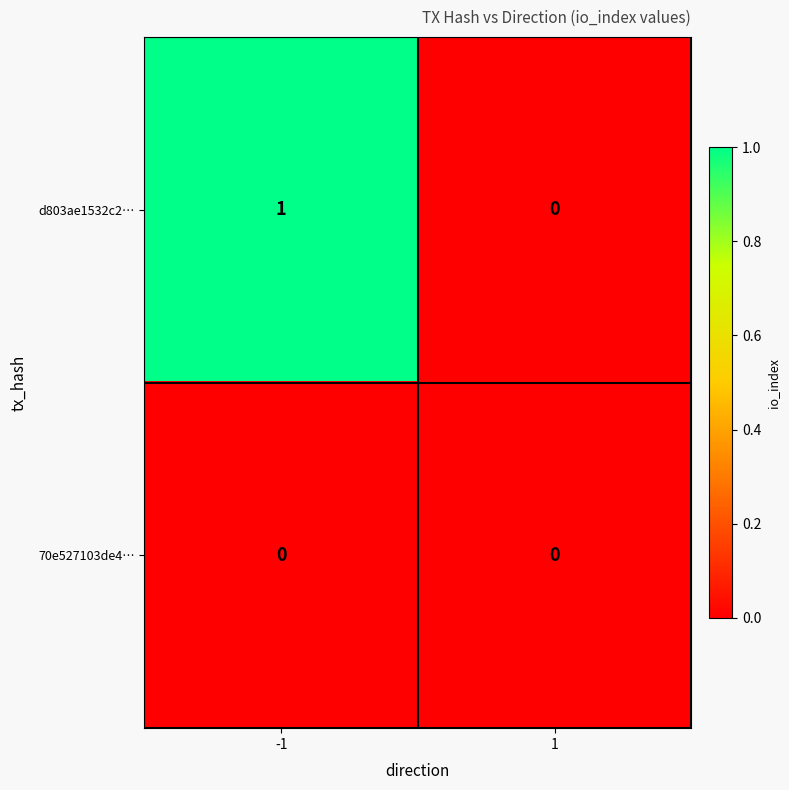

List the series in order of their peak value, highest first.

d803ae1532c2…, 70e527103de4…